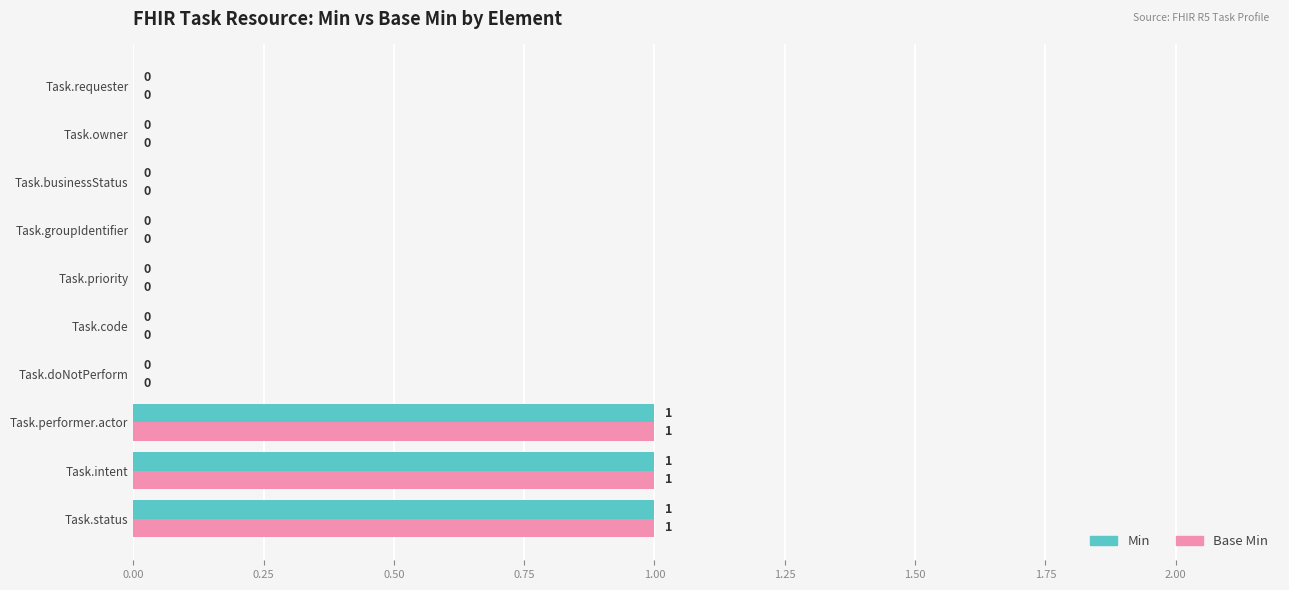

What is the sum of all Base Min values?

3